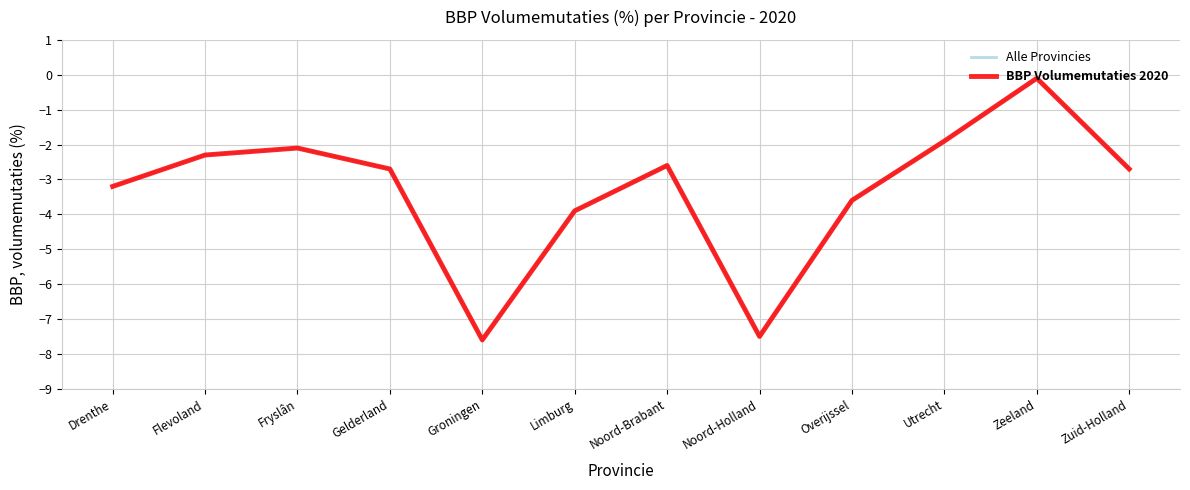

Is this an area chart (filled region under the line)?

No